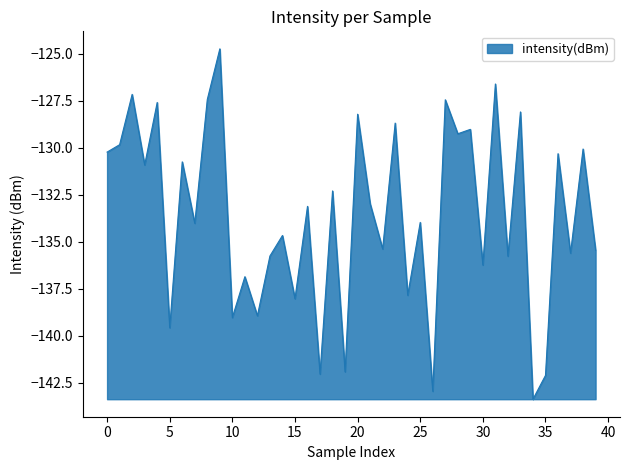

True or false: the data has more than 2 interior local peaks.

True